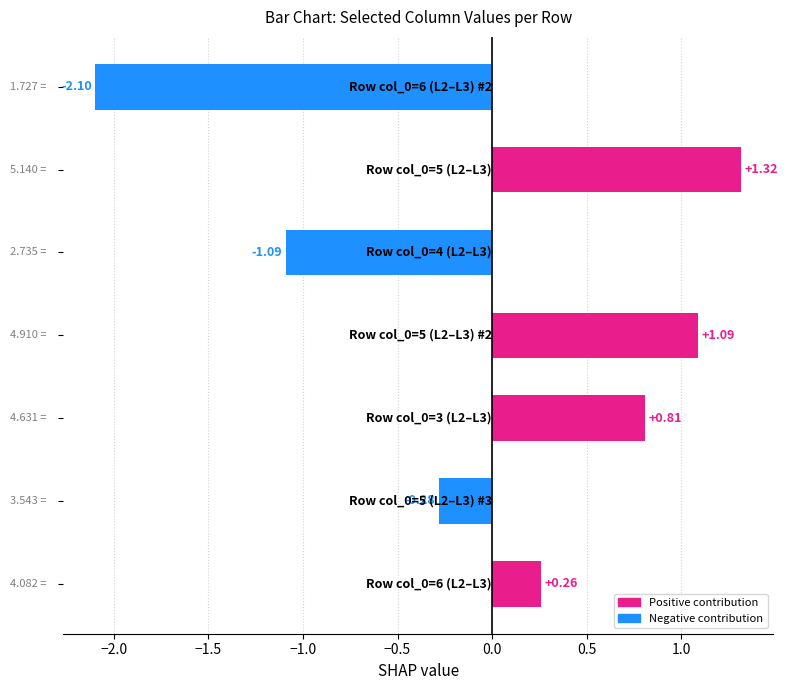

What is the difference between the second highest and minimum values?

3.2